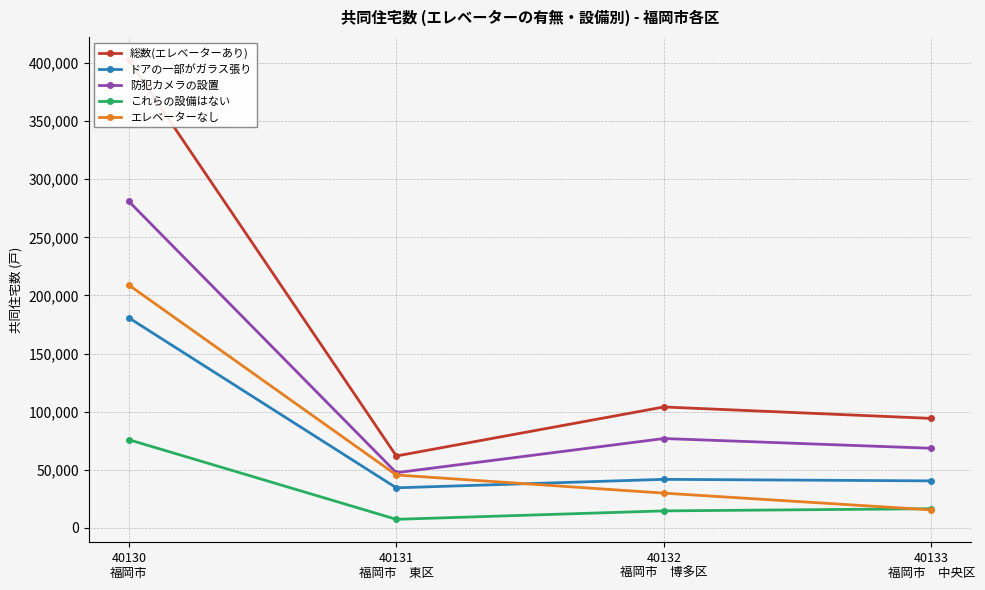

Reading left to right, what are all the values shown in this chart?

総数(エレベーターあり): 40130
福岡市=402600	40131
福岡市　東区=61870	40132
福岡市　博多区=104050	40133
福岡市　中央区=94210
ドアの一部がガラス張り: 40130
福岡市=180800	40131
福岡市　東区=34460	40132
福岡市　博多区=41760	40133
福岡市　中央区=40440
防犯カメラの設置: 40130
福岡市=281000	40131
福岡市　東区=47480	40132
福岡市　博多区=76890	40133
福岡市　中央区=68500
これらの設備はない: 40130
福岡市=75900	40131
福岡市　東区=7360	40132
福岡市　博多区=14620	40133
福岡市　中央区=16470
エレベーターなし: 40130
福岡市=209000	40131
福岡市　東区=45530	40132
福岡市　博多区=29890	40133
福岡市　中央区=15480